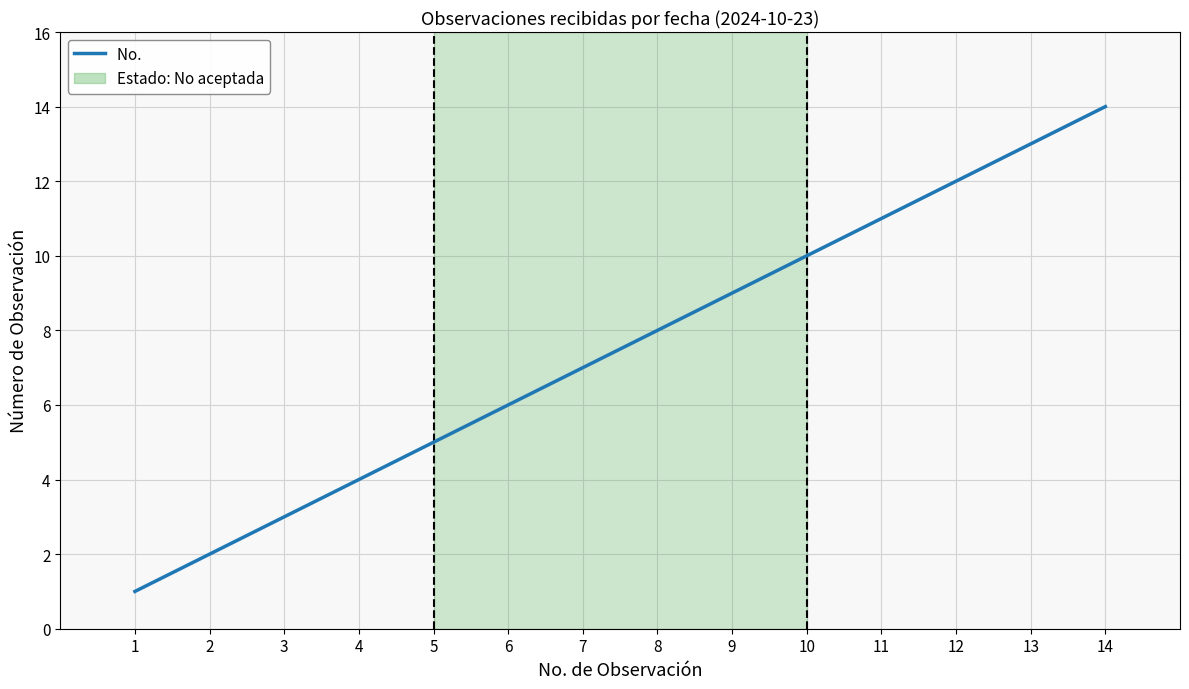

What is the difference between the maximum and minimum values?

13